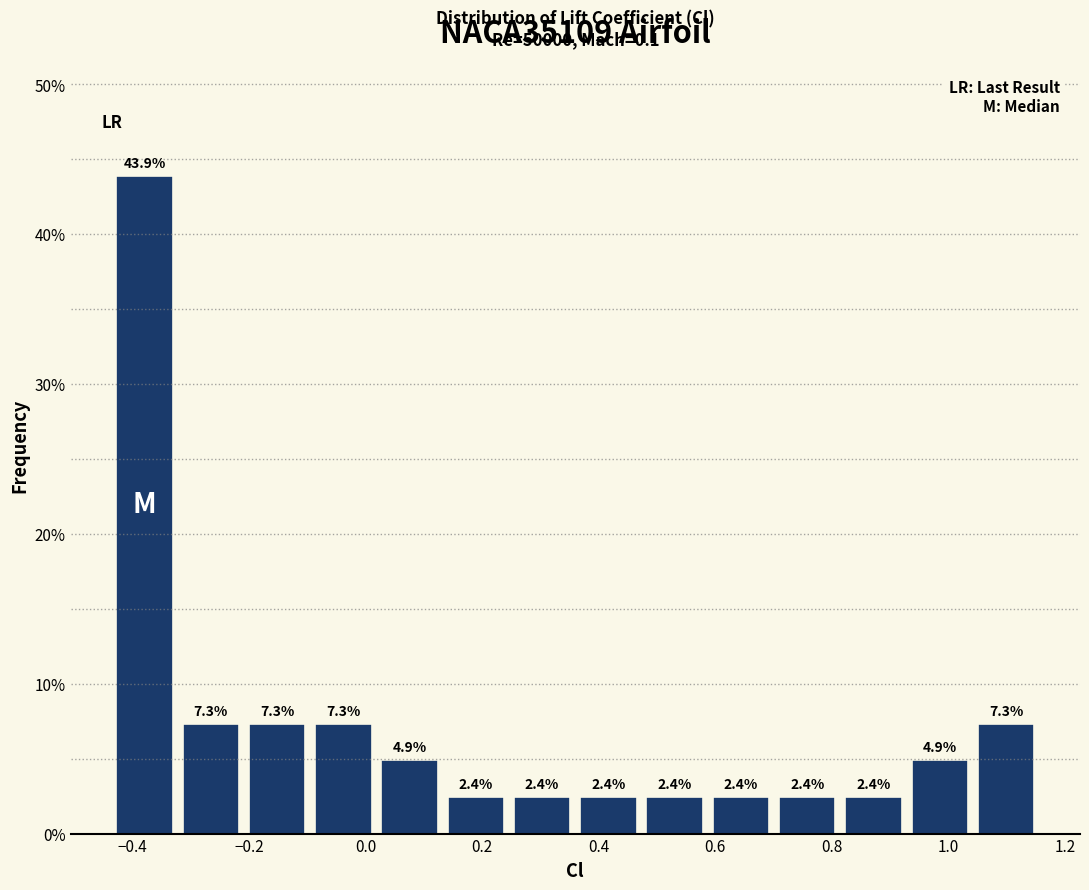

Which range on the x-axis has the tallest bar?

-0.44 to -0.32